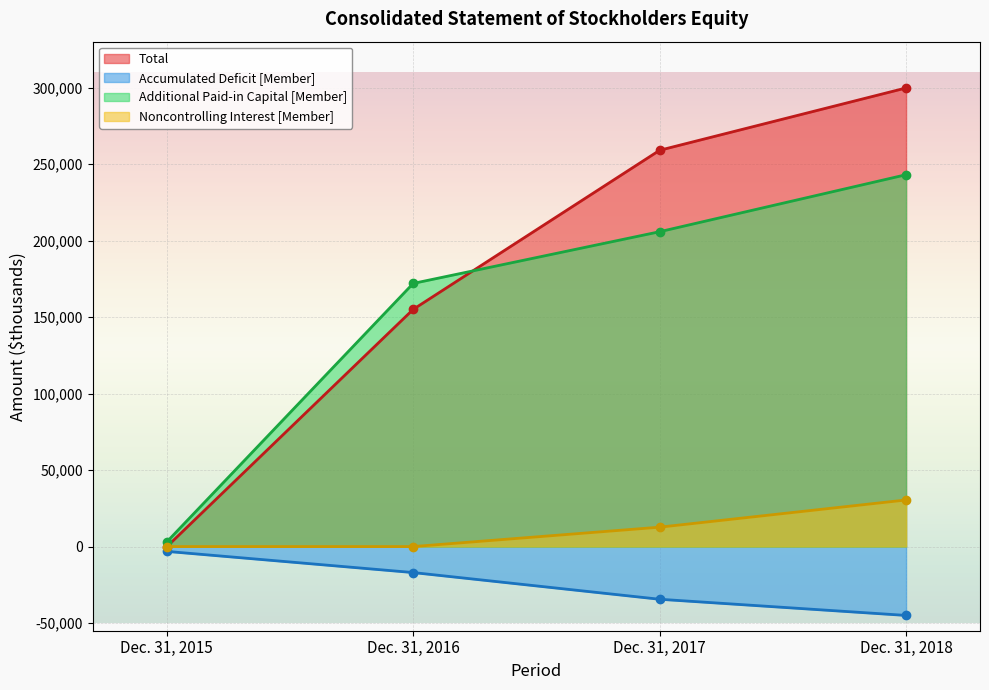

Read the Noncontrolling Interest [Member] value at Dec. 31, 2018, to the nearest 50.

30450